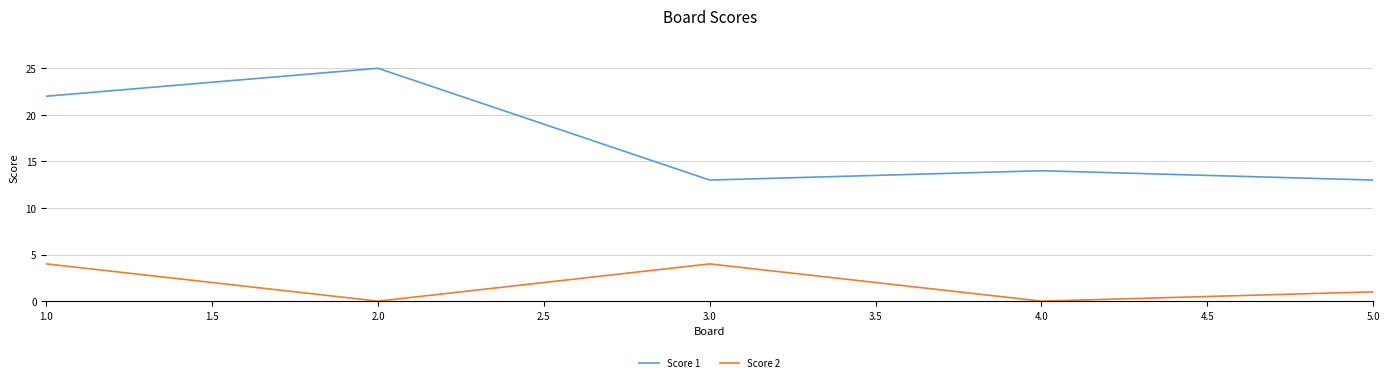

How many Score 2 values are between 0 and 4?

5